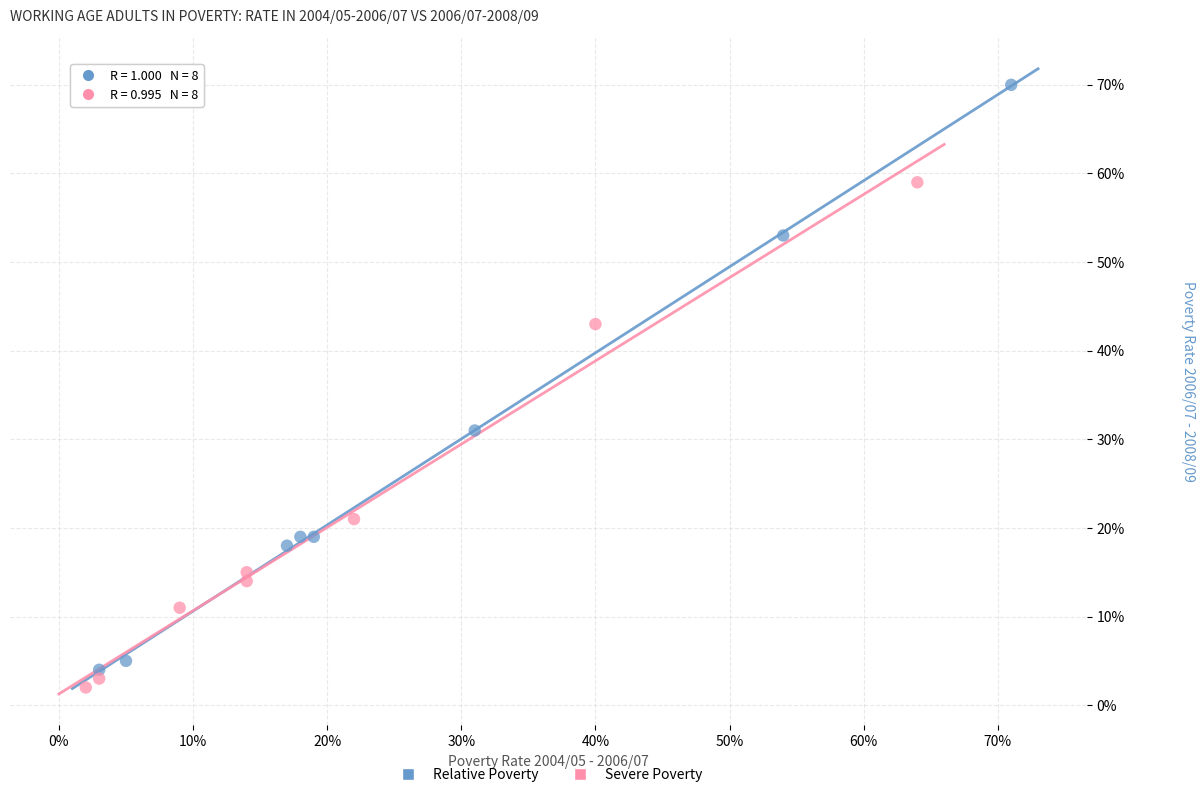

Which series contains the lowest Y value?

Severe Poverty